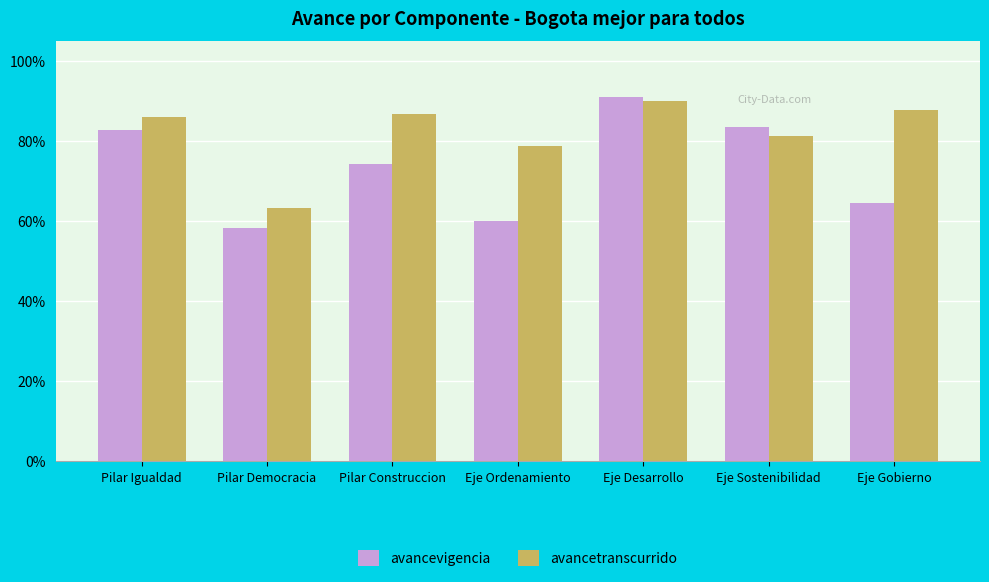

Reading right to left, what are all the values shown in this chart?

avancevigencia: 64.6	83.6	91.1	60.0	74.2	58.4	82.8
avancetranscurrido: 87.9	81.4	90.2	78.8	86.7	63.2	85.9